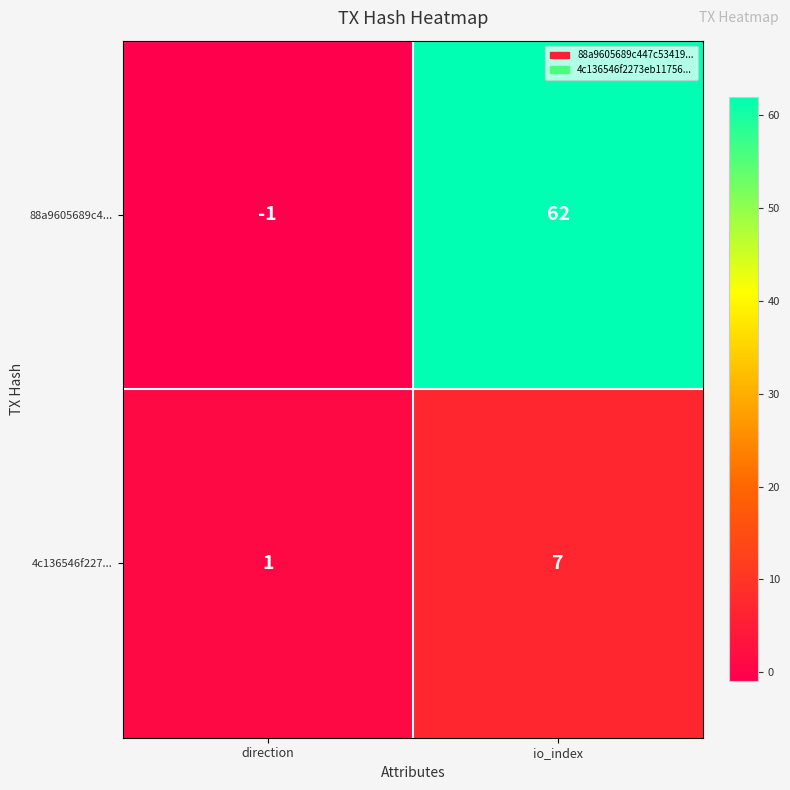

Reading left to right, transcribe all the data shown in this chart.

88a9605689c4...: direction=-1	io_index=62
4c136546f227...: direction=1	io_index=7